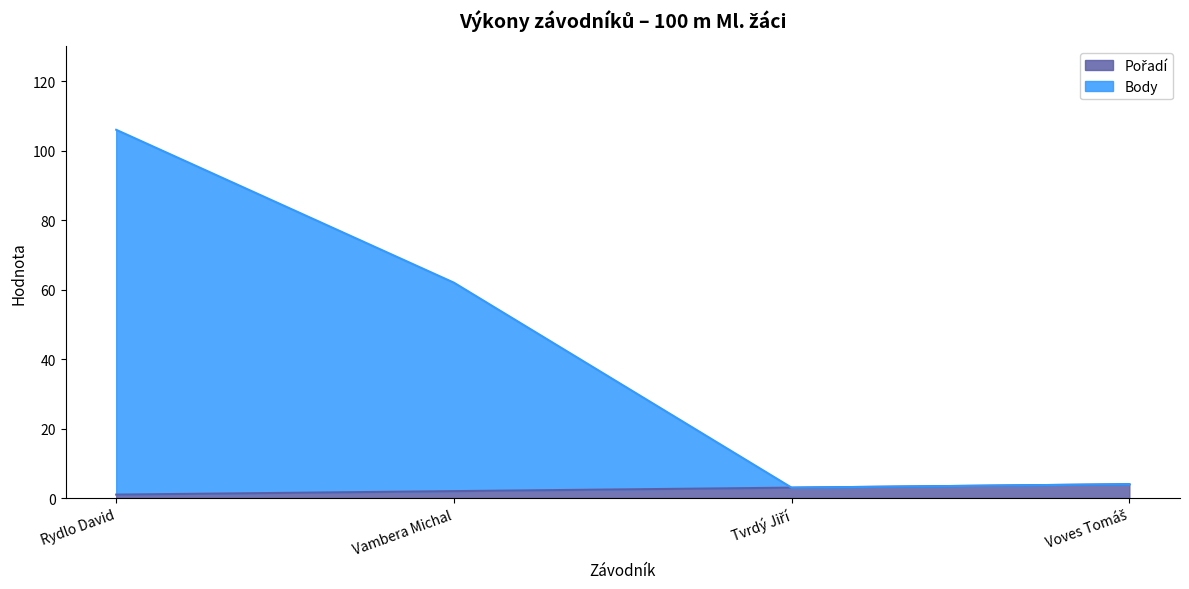

Where is Pořadí nearest to the value 2?

Vambera Michal